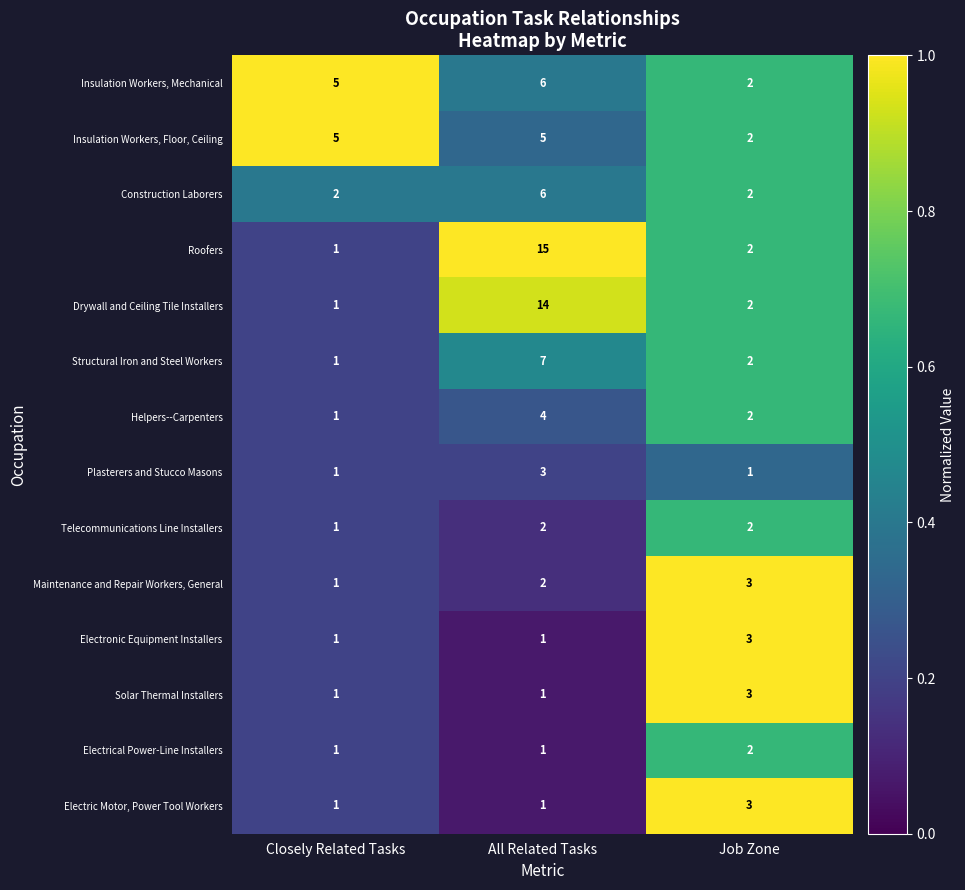

Which series has the largest range (max minus min)?

Roofers